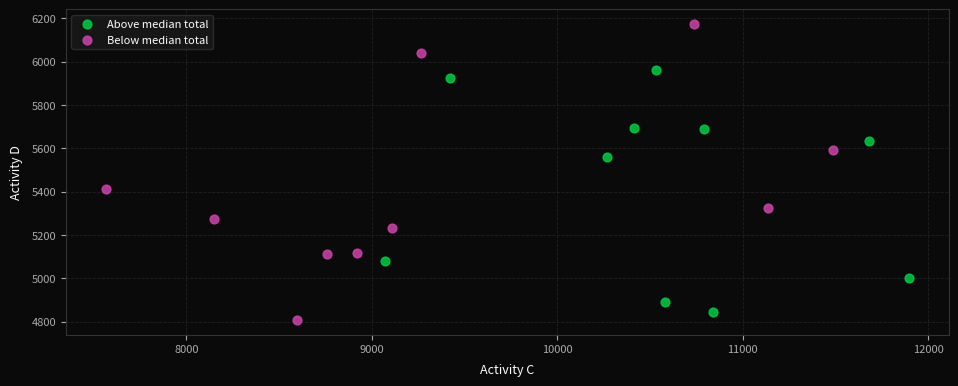

Which series contains the highest Y value?

Below median total